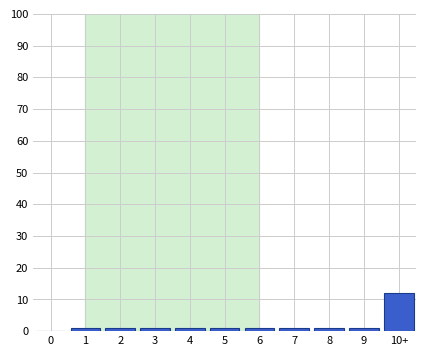

Reading left to right, transcribe all the data shown in this chart.

0=0	1=1	2=1	3=1	4=1	5=1	6=1	7=1	8=1	9=1	10+=12